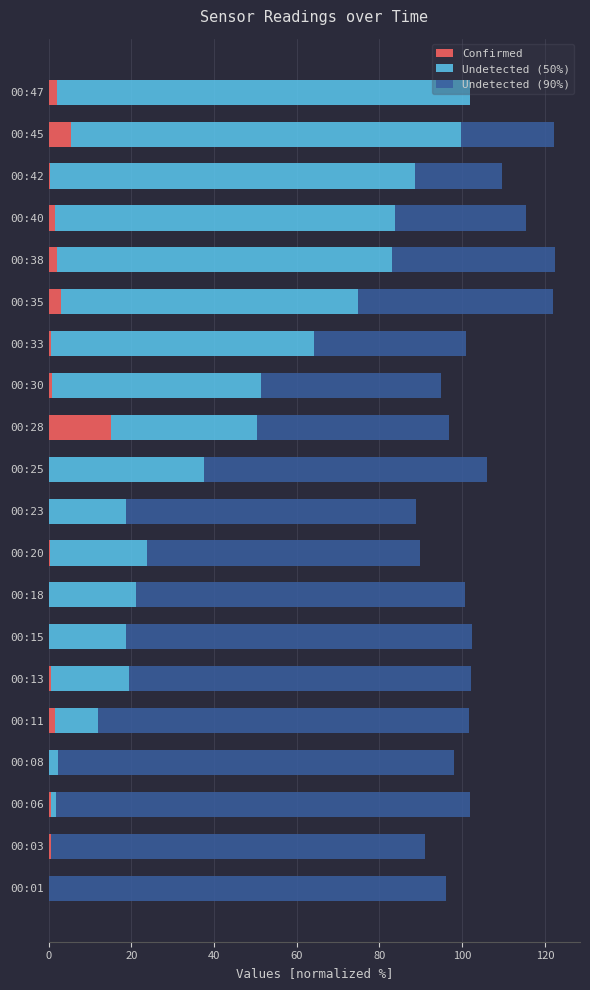

Which category has the highest value in the Confirmed series?

00:28